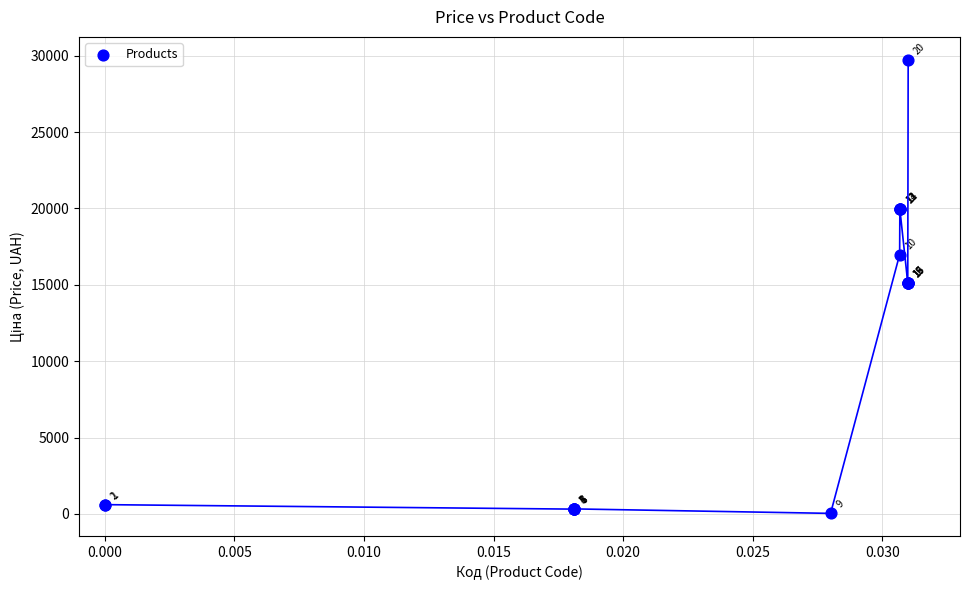

What Y value in the scatter plot is closest to 14889?

15120.0